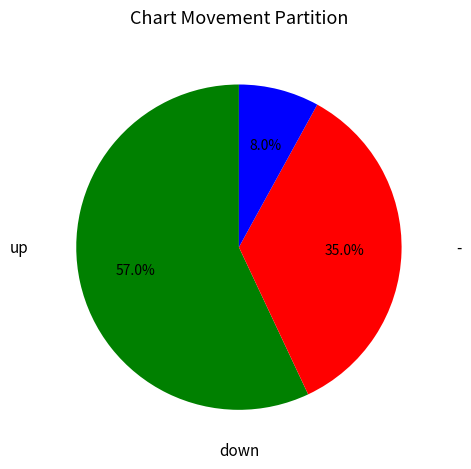

How many slices are in this pie chart?

3